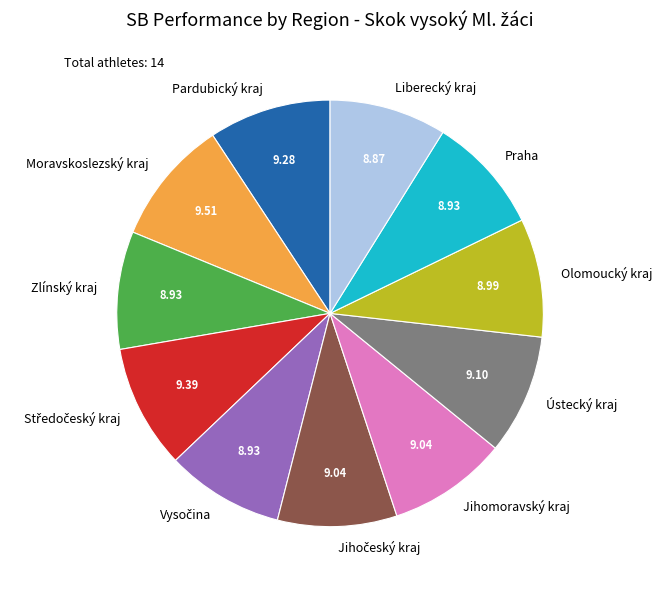

Does Ústecký kraj represent more than half of the total?

No